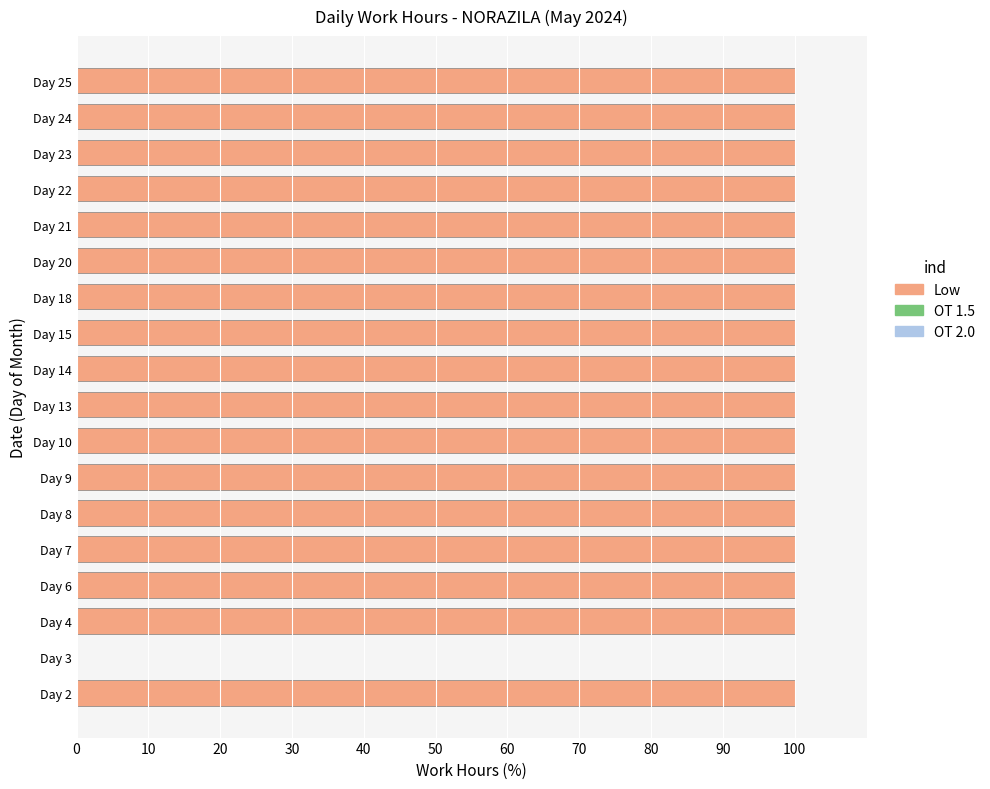

What value does the data have at Day 25, to the nearest 5?

100